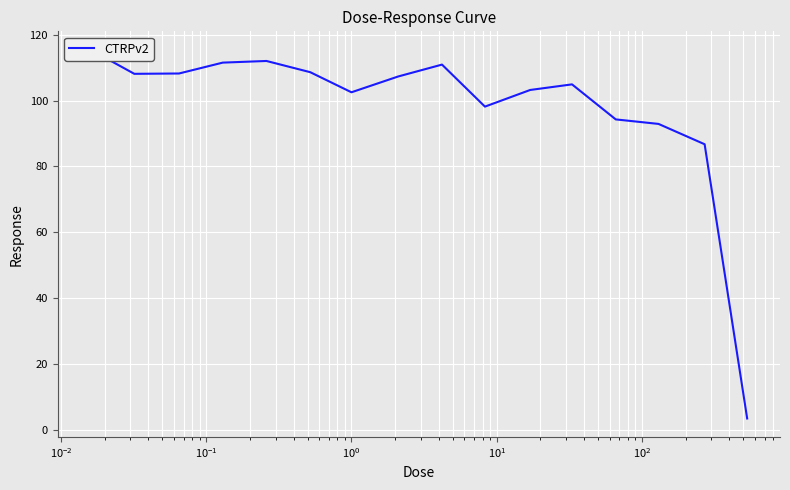

What is the minimum value shown in the chart?

3.5